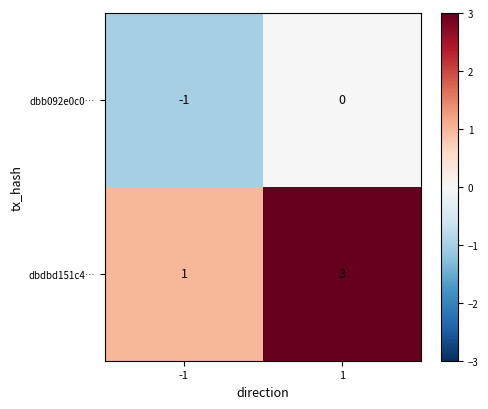

What is the sum of all dbdbd151c4… values?

4